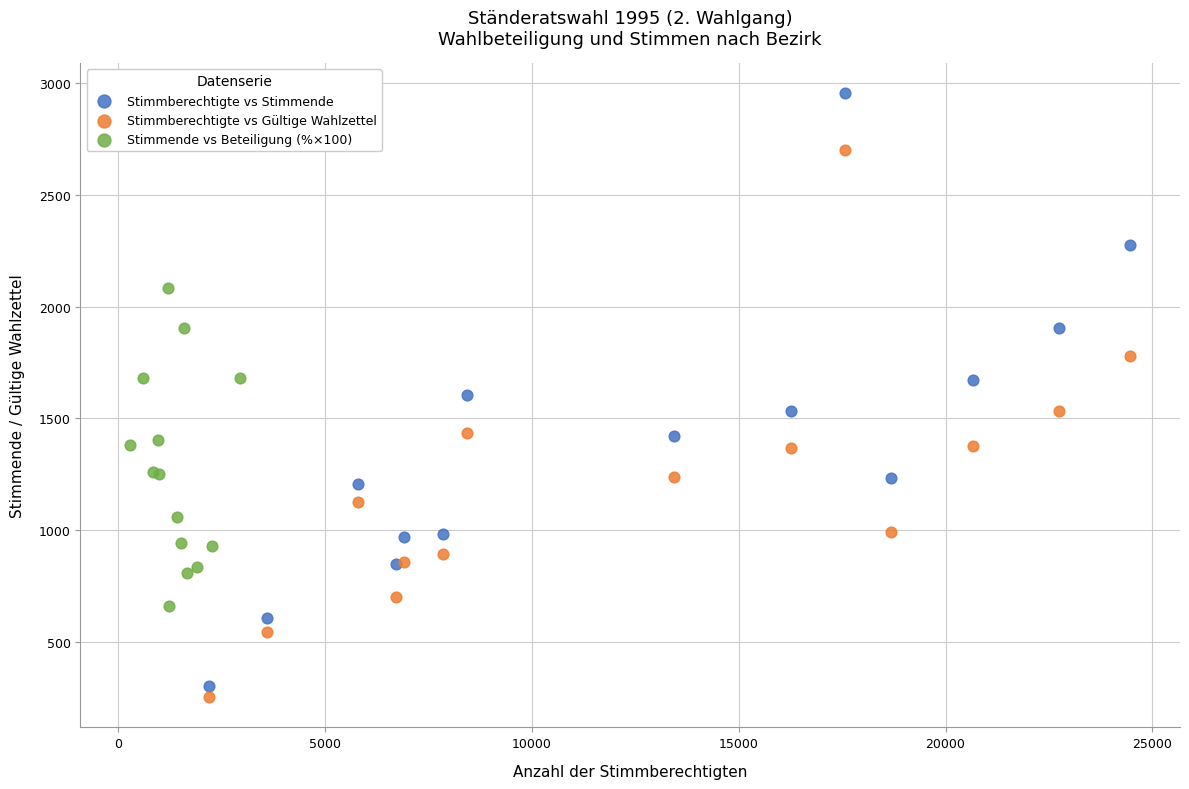

Which series has the widest spread of Y values?

Stimmberechtigte vs Stimmende